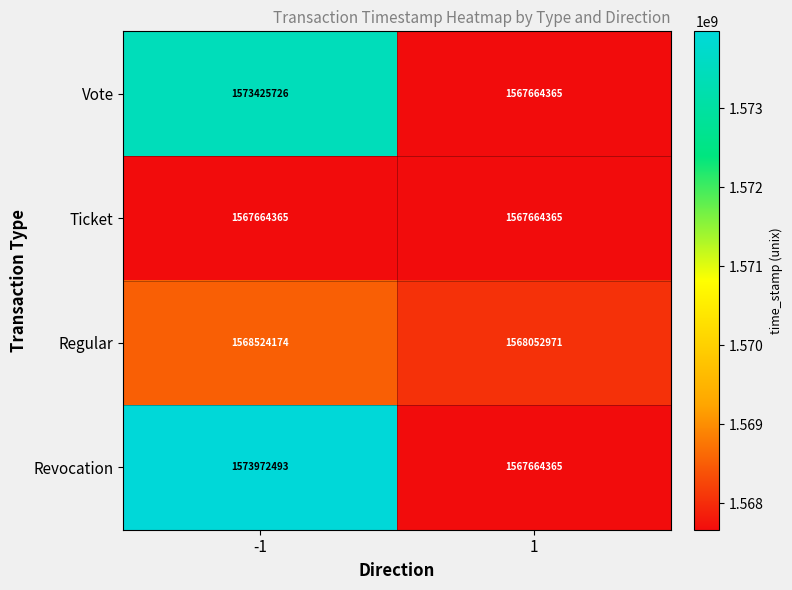

Reading left to right, extract all data points from this chart.

Vote: 1573425726	1567664365
Ticket: 1567664365	1567664365
Regular: 1568524174	1568052971
Revocation: 1573972493	1567664365